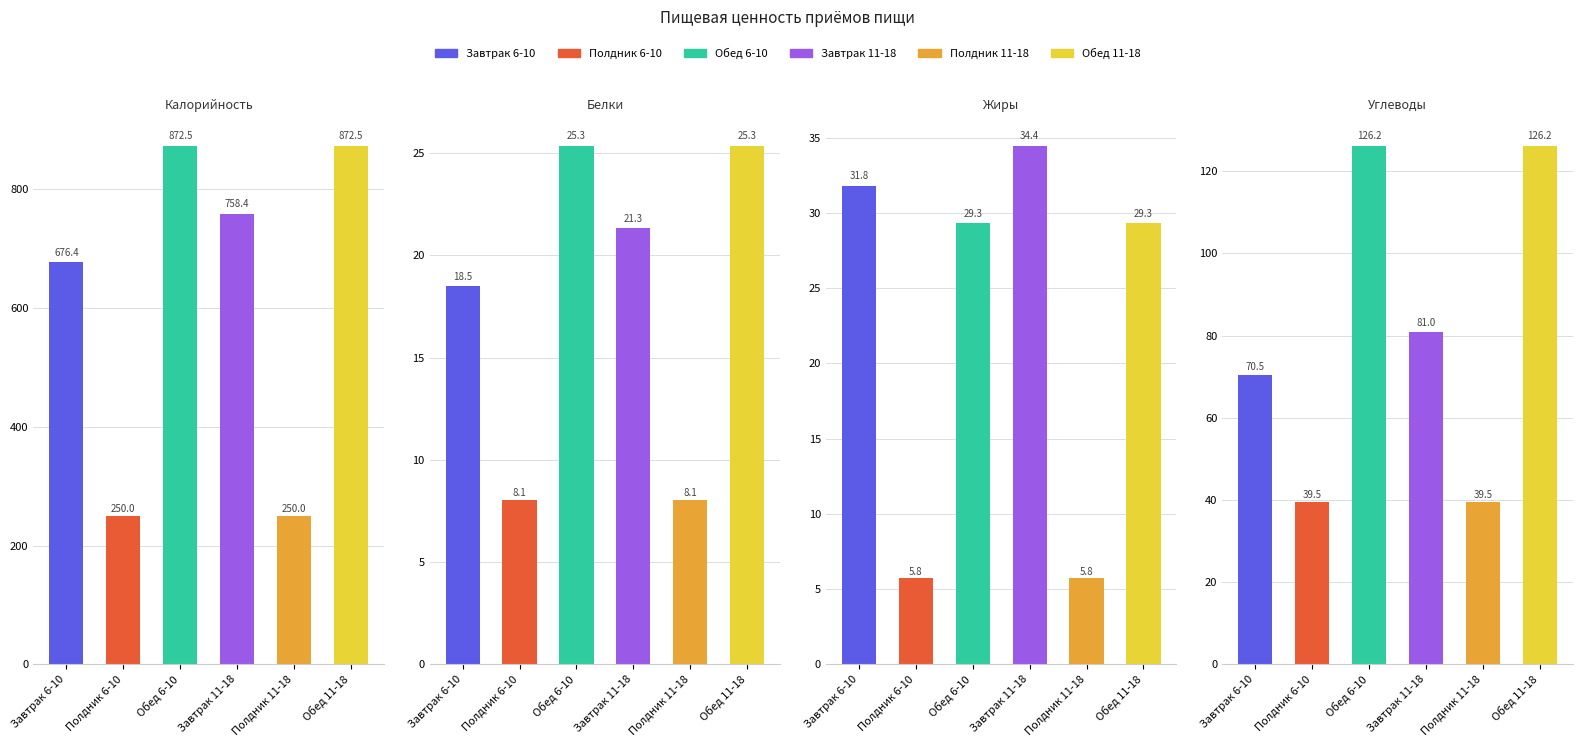

At which label does Жиры reach its peak?

Завтрак 11-18